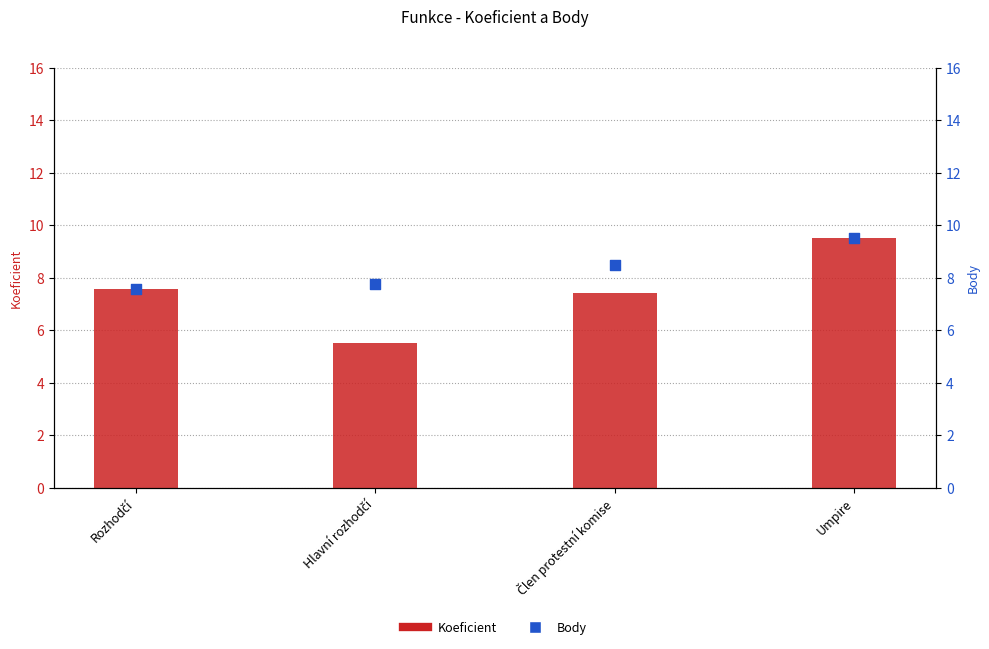

At which category is the sum across all series the highest?

Umpire